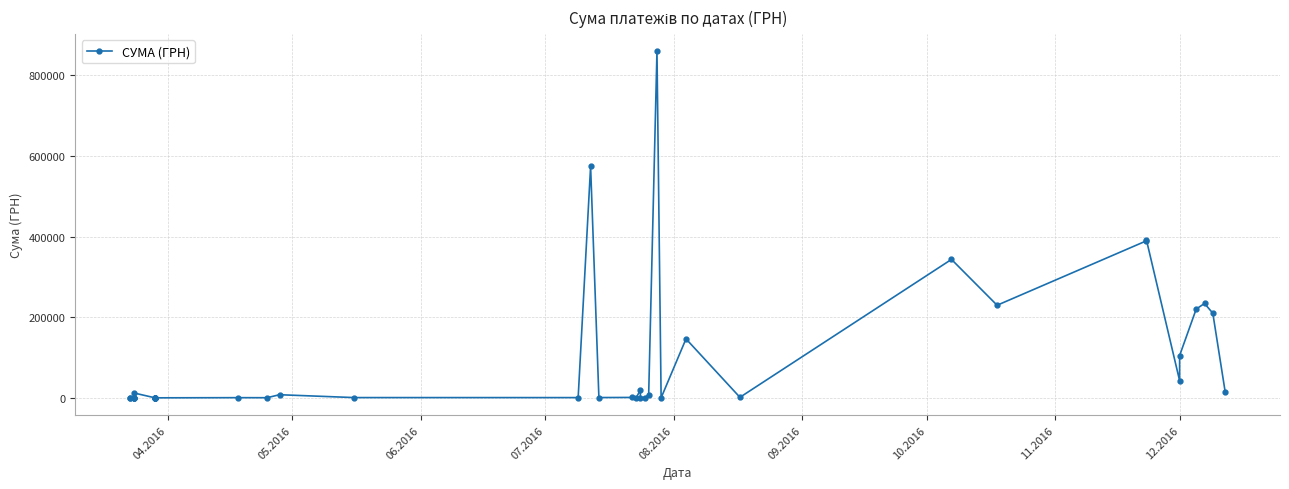

Reading left to right, list all the values displayed in this chart.

85.3	135.8	72.0	30.0	85.7	30.0	11925.6	97.8	233.3	100.0	97.8	233.3	100.0	512.1	395.0	7800.0	716.2	678.4	574010.6	803.4	1059.9	349.2	19686.5	34.3	682.3	7800.0	859365.4	97.8	146277.4	1402.0	343291.2	229619.1	389363.7	391557.3	42588.0	104899.0	220212.2	234031.9	209991.9	13788.0